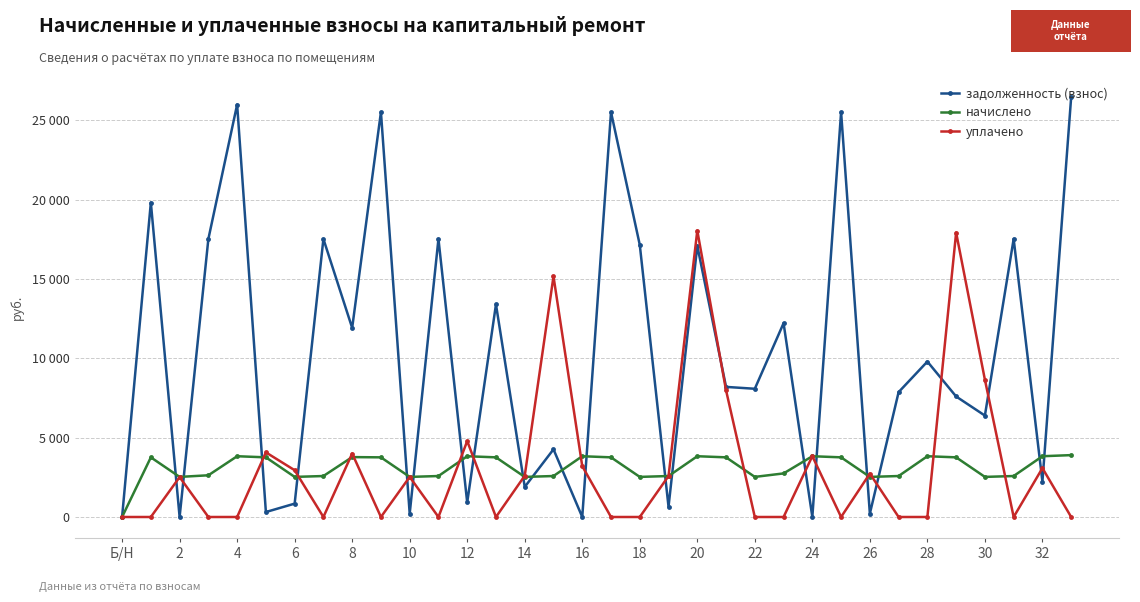

Does the chart have visible grid lines?

Yes